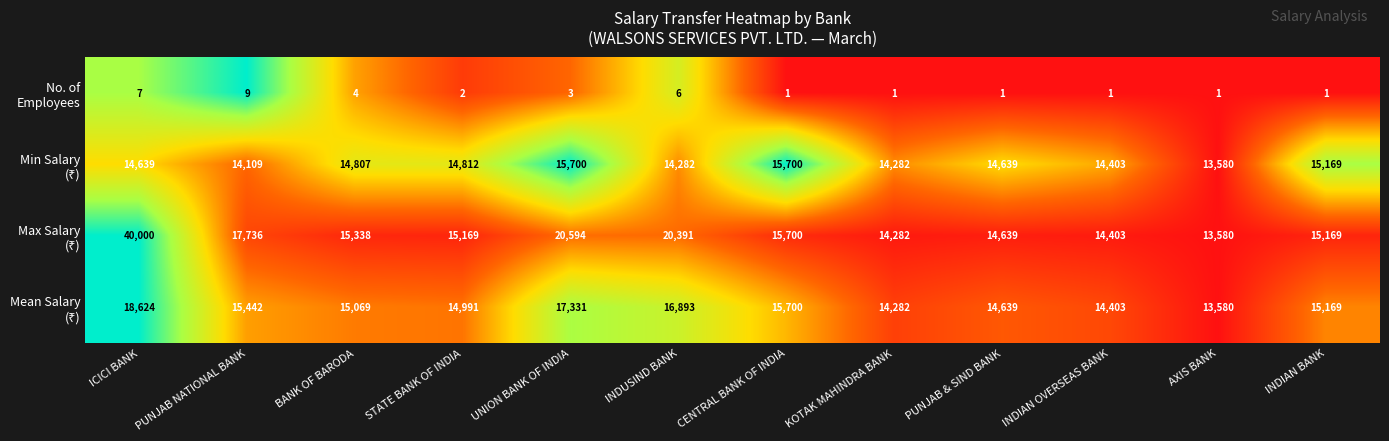

What is the total value across all series at ICICI BANK?

73270